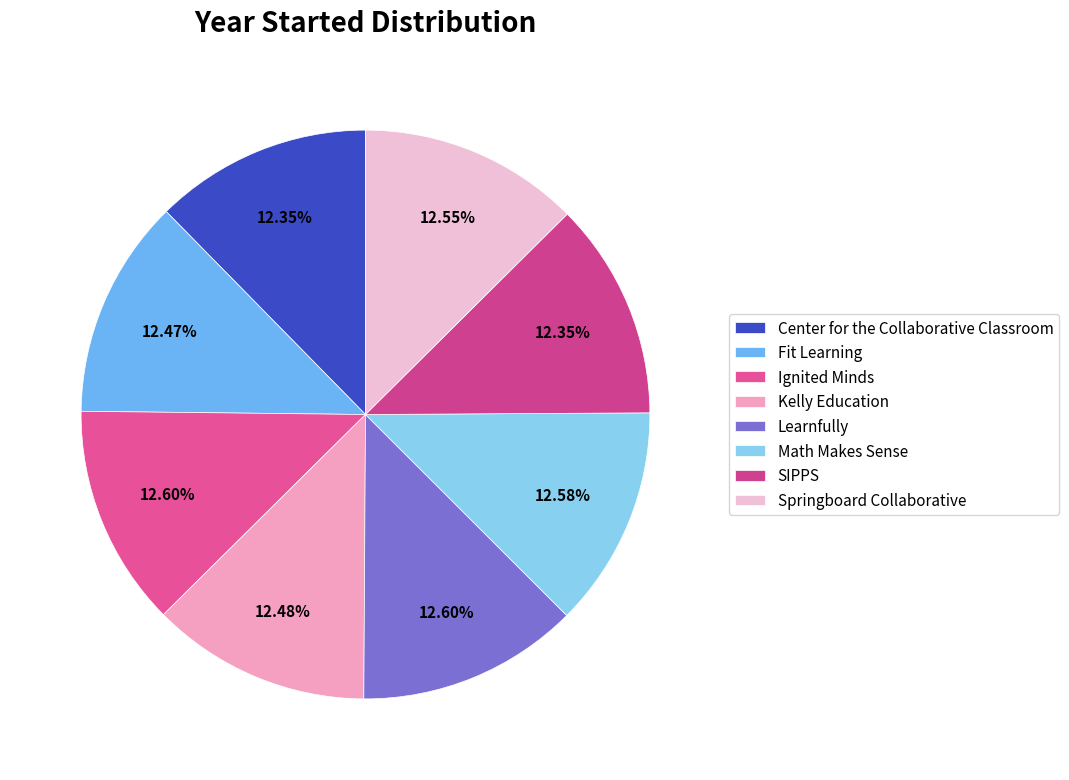

What is the largest slice in the pie chart?

Ignited Minds